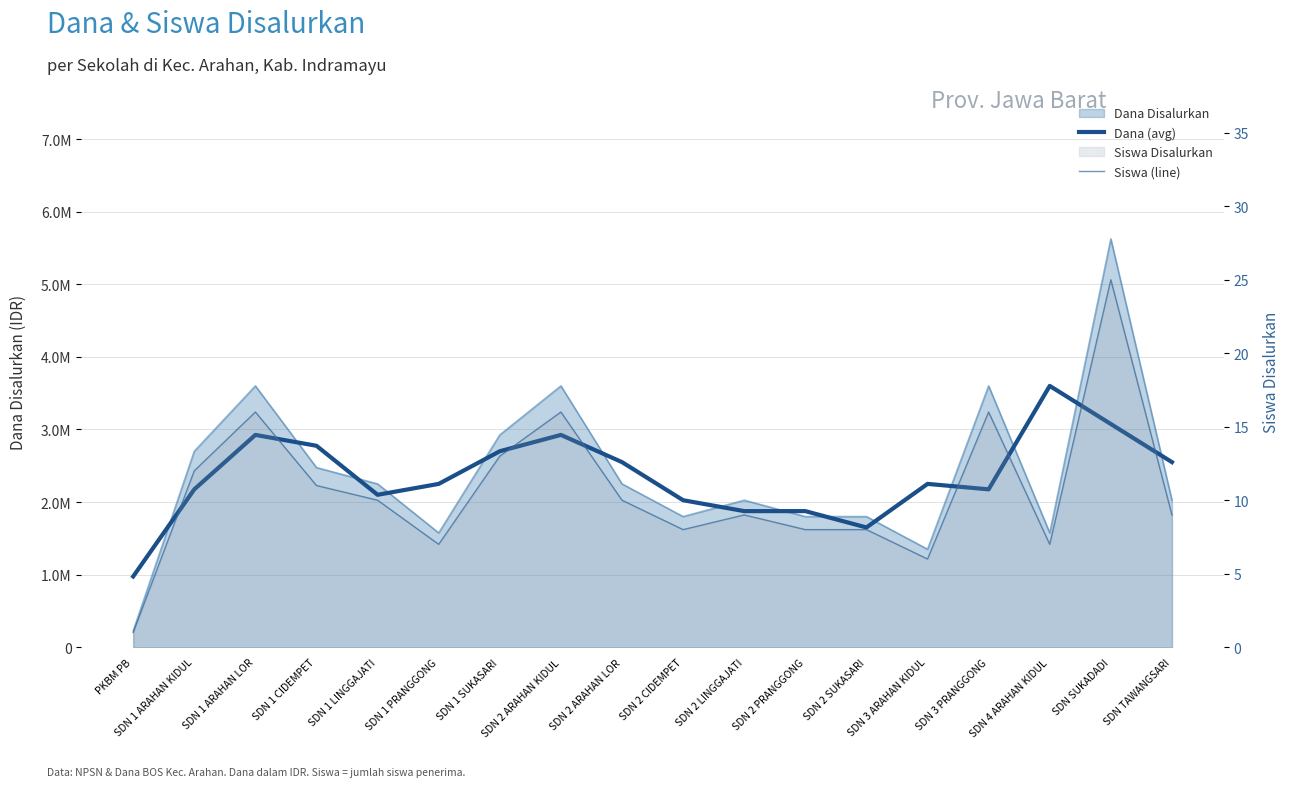

The value of Dana (avg) at SDN 2 CIDEMPET is 426121. True or false?

False